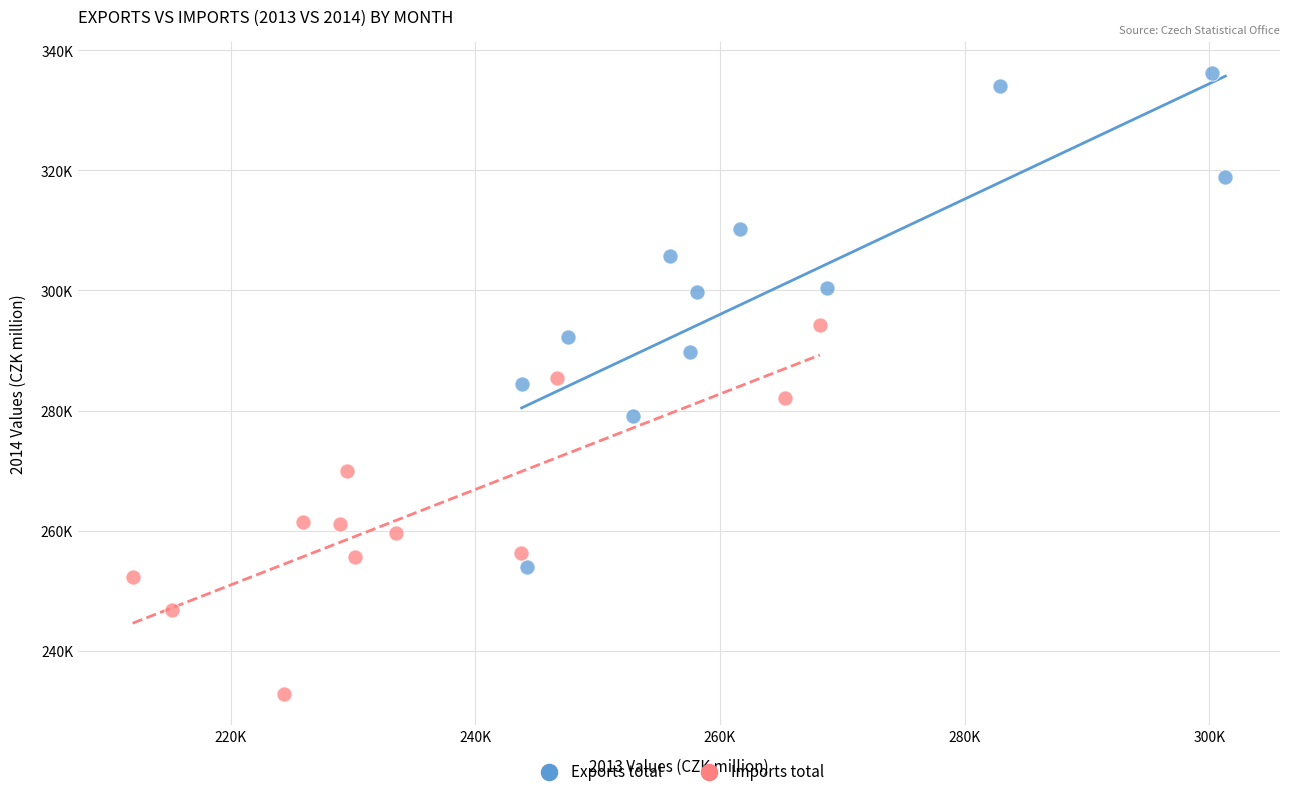

Which series contains the lowest Y value?

Imports total